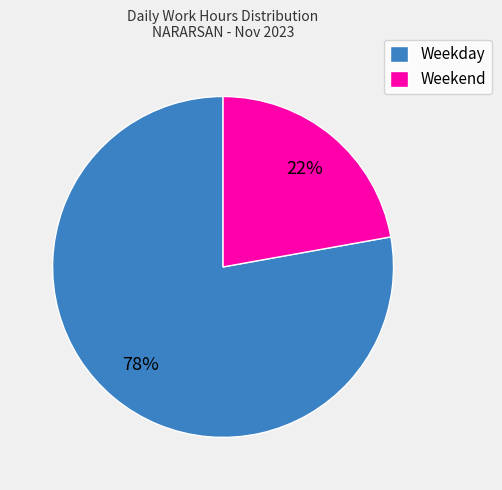

To the nearest percent, what percentage of the pie is Weekday?

78%